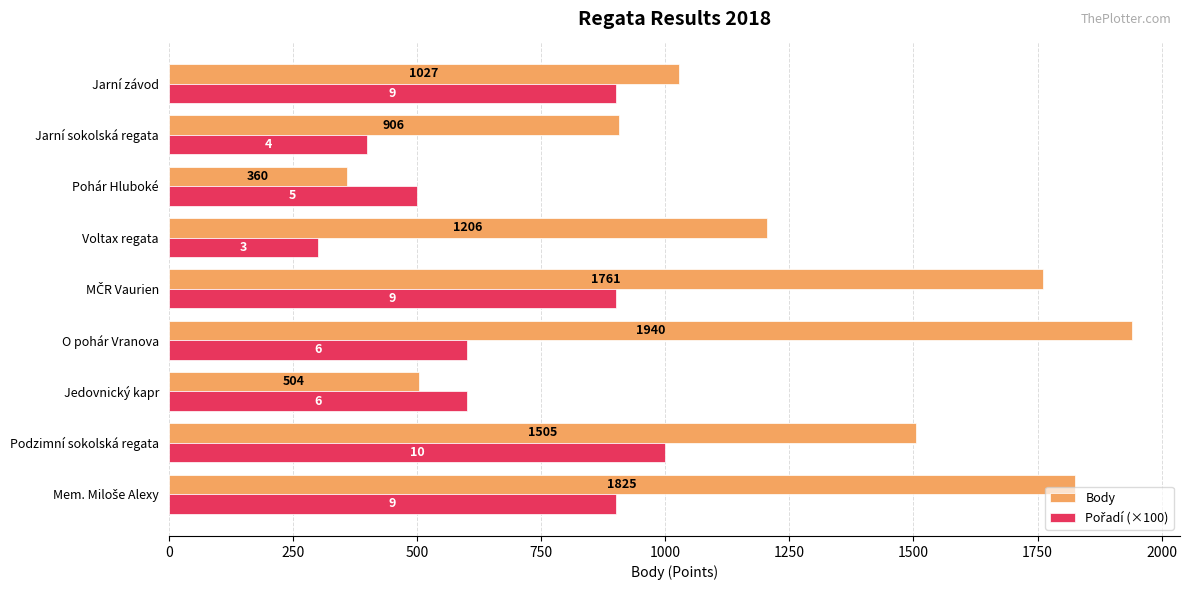

Which series has the largest total across all categories?

Body